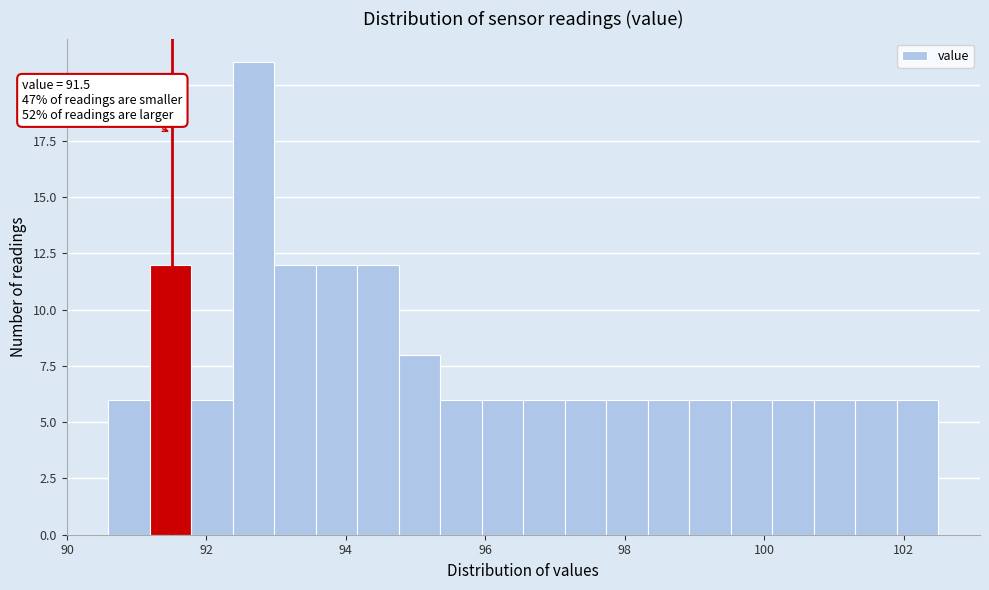

Read against the x-axis, roughly where is the centre of the tallest bar?

92.6